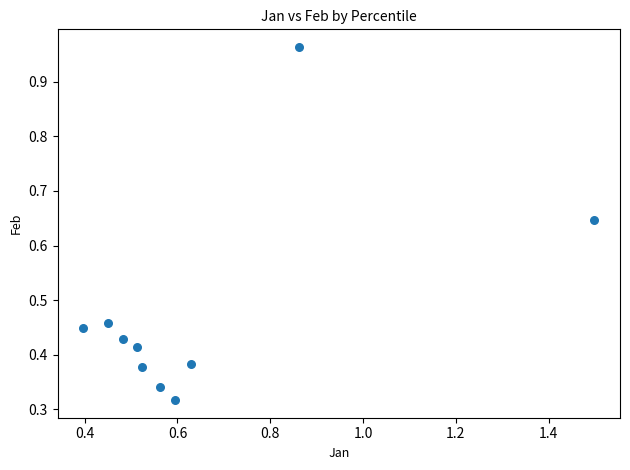

What is the average X value?

0.7